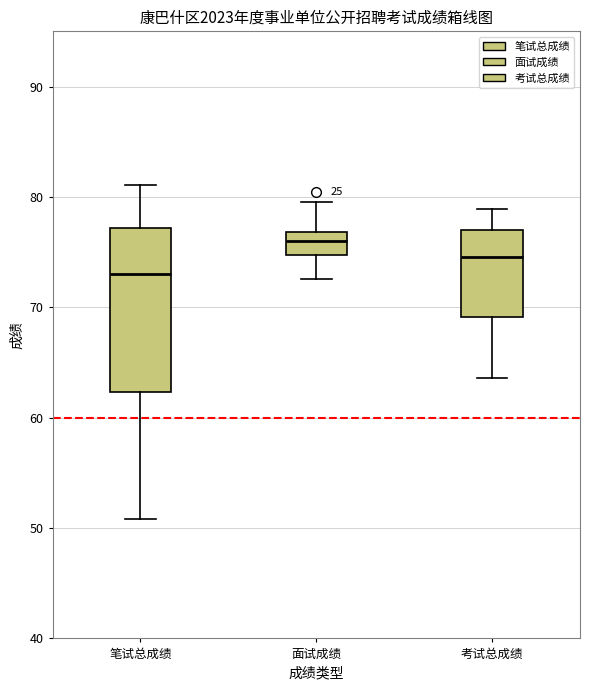

Which box is the tallest, from its lower edge to its upper edge?

笔试总成绩